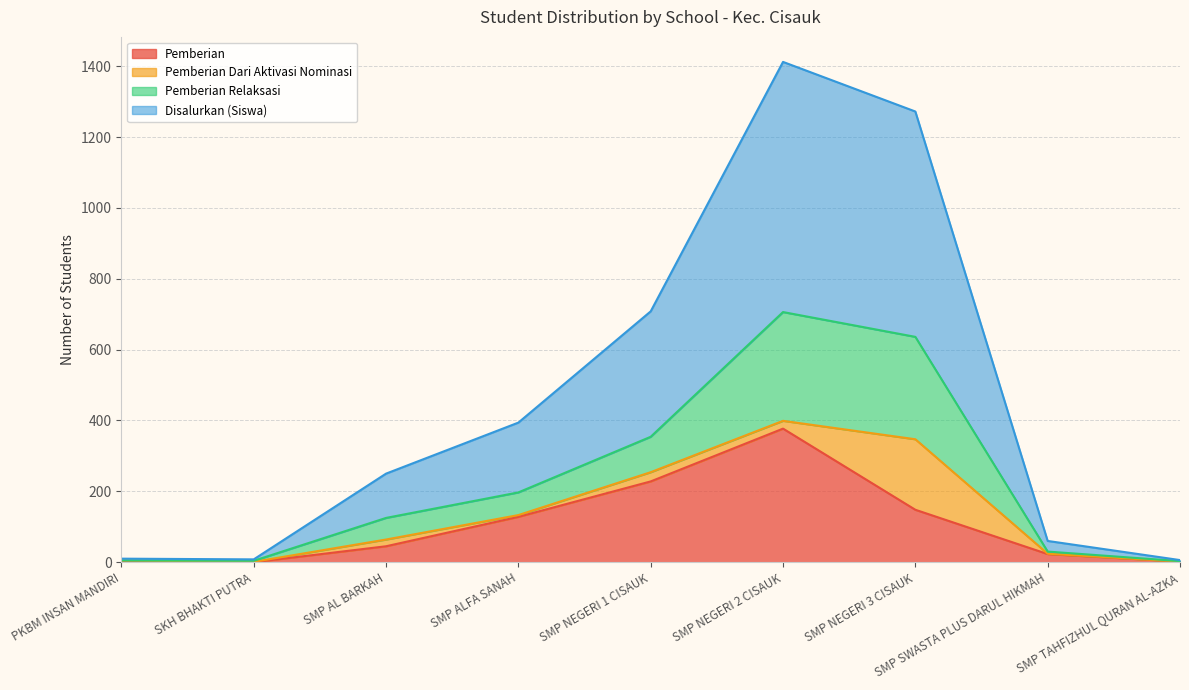

What is the difference between the highest and lowest values at SMP ALFA SANAH?

266